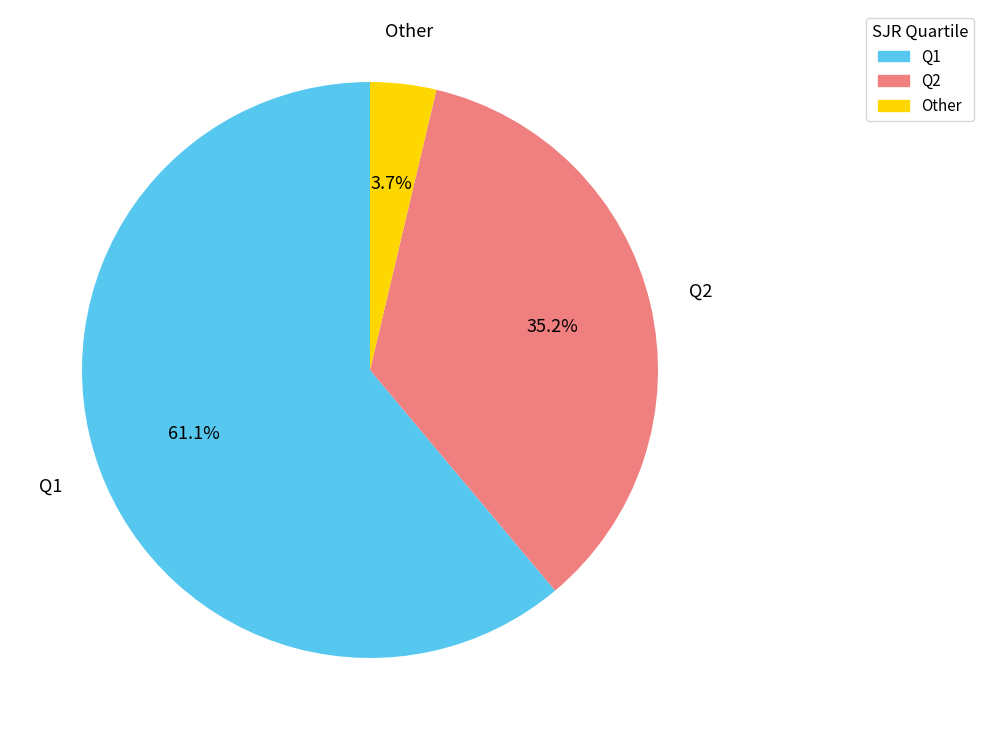

What portion of the pie excludes Other?

96.3%